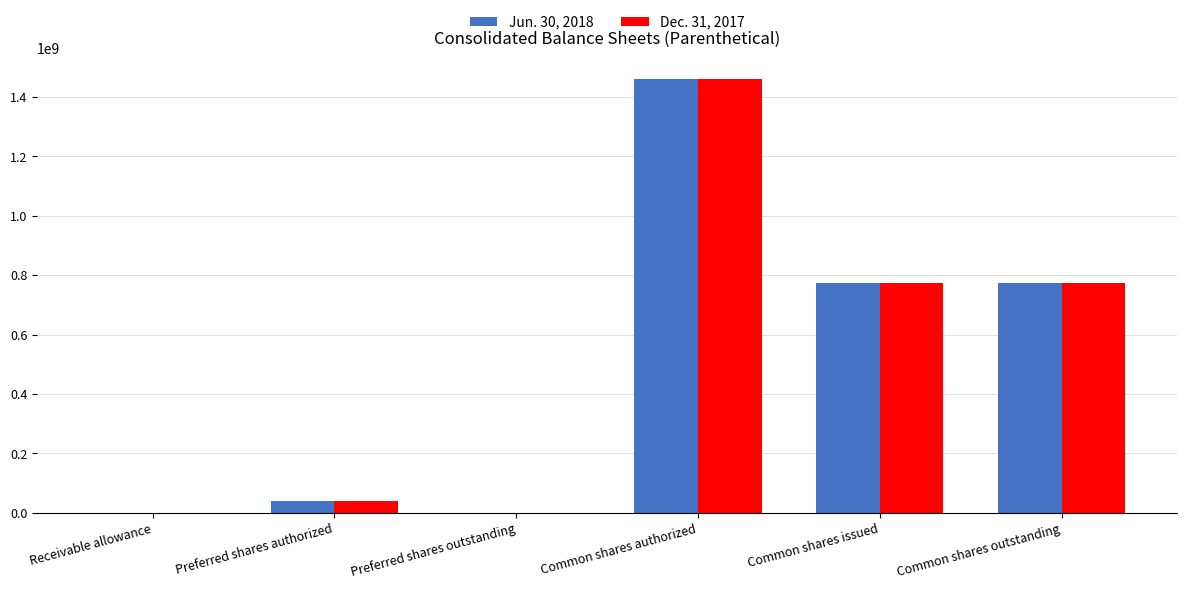

Which series changed the most between Preferred shares authorized and Common shares outstanding?

Jun. 30, 2018